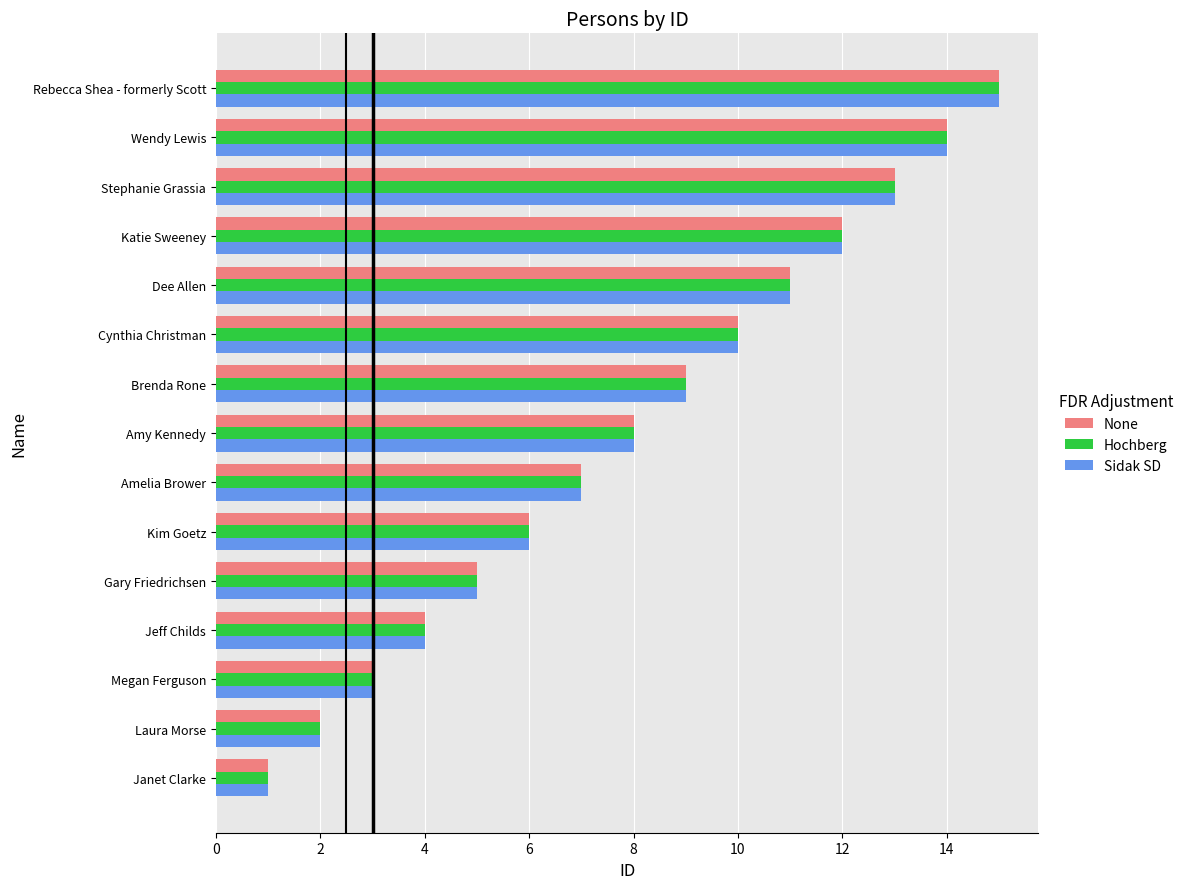

What is the difference between the maximum and minimum values in the Hochberg series?

14